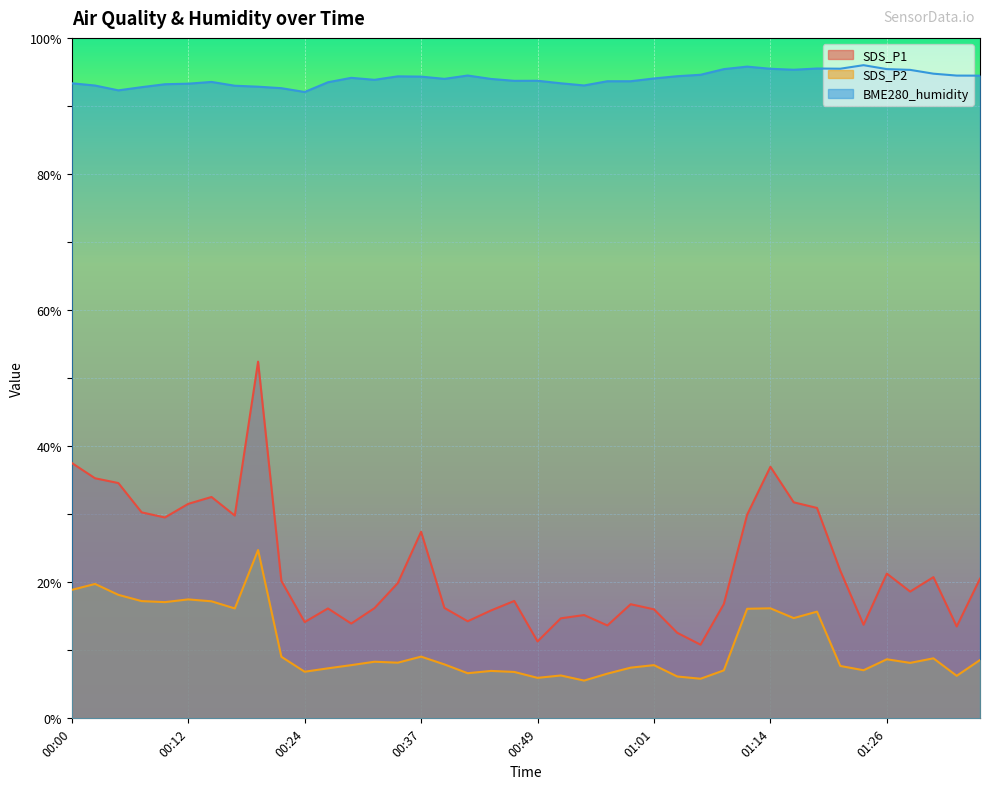

What position from the right is 00:54?

18